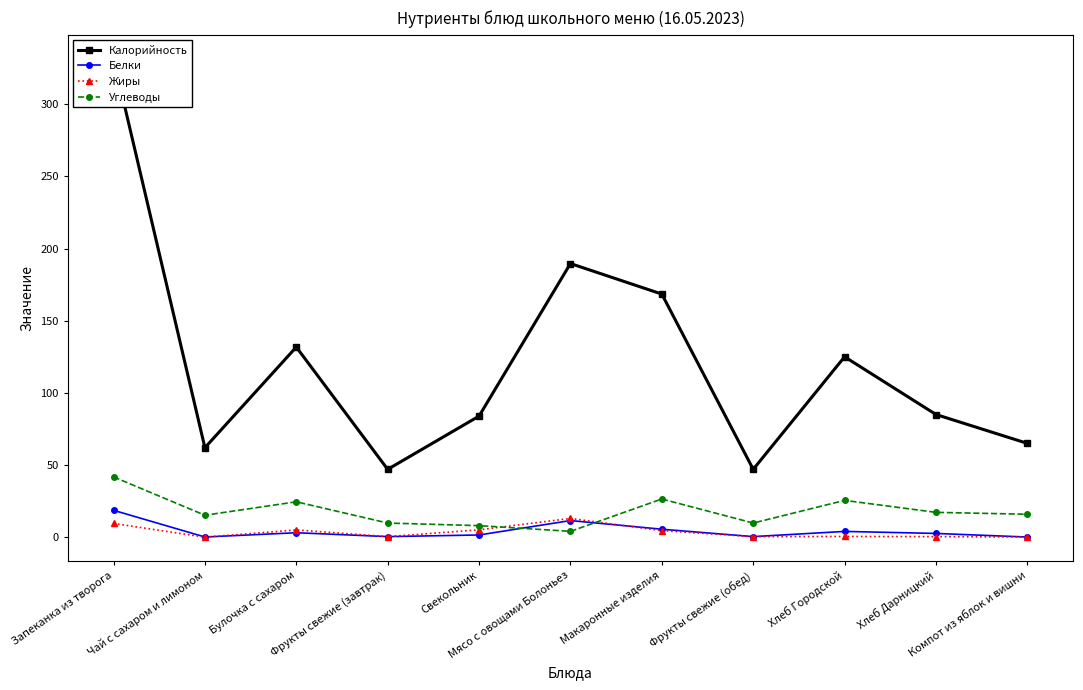

True or false: Белки and Калорийность intersect in this chart.

False